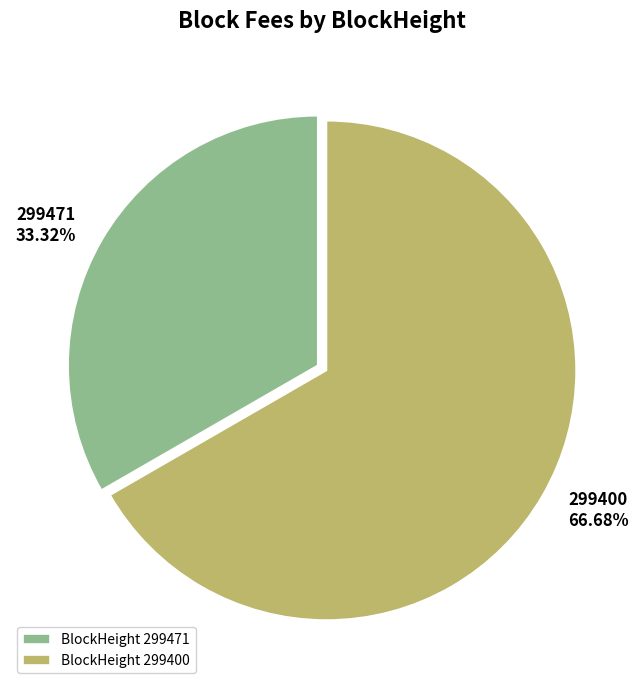

How much of the chart is everything except 299471?

66.7%